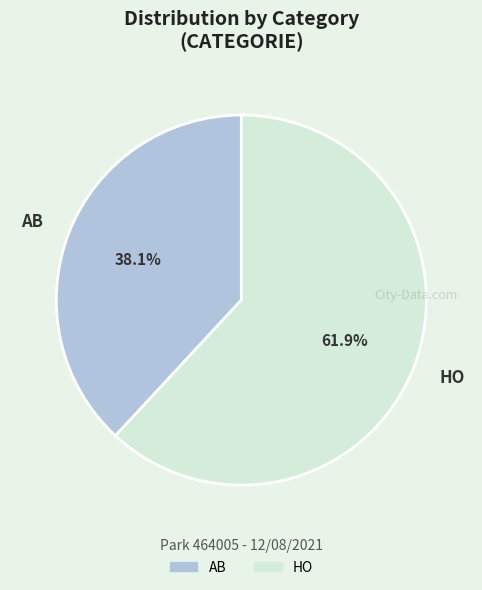

True or false: HO accounts for 62% of the total.

True